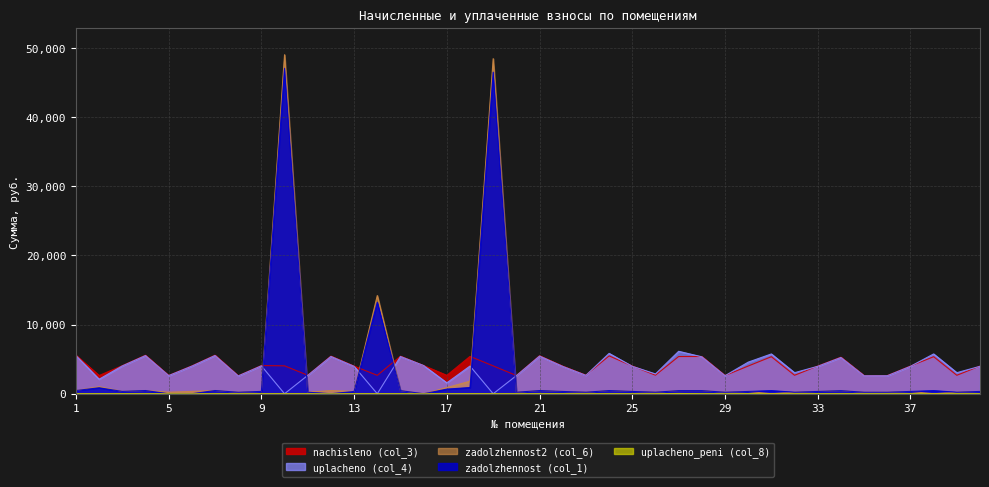

What is the lowest value of the nachisleno (col_3) series?

2597.4